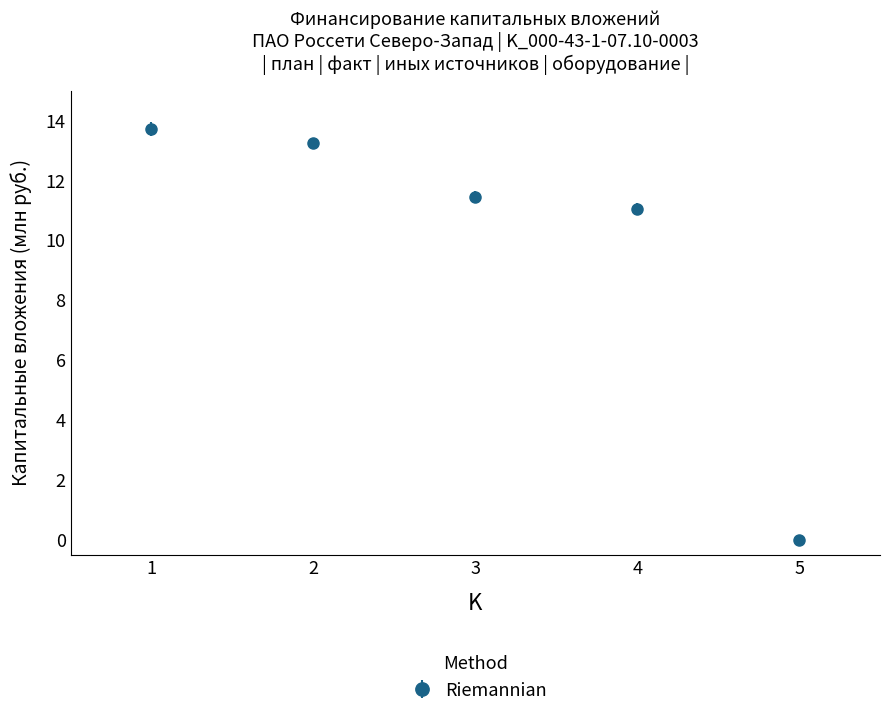

What is the sum of all values?

49.5